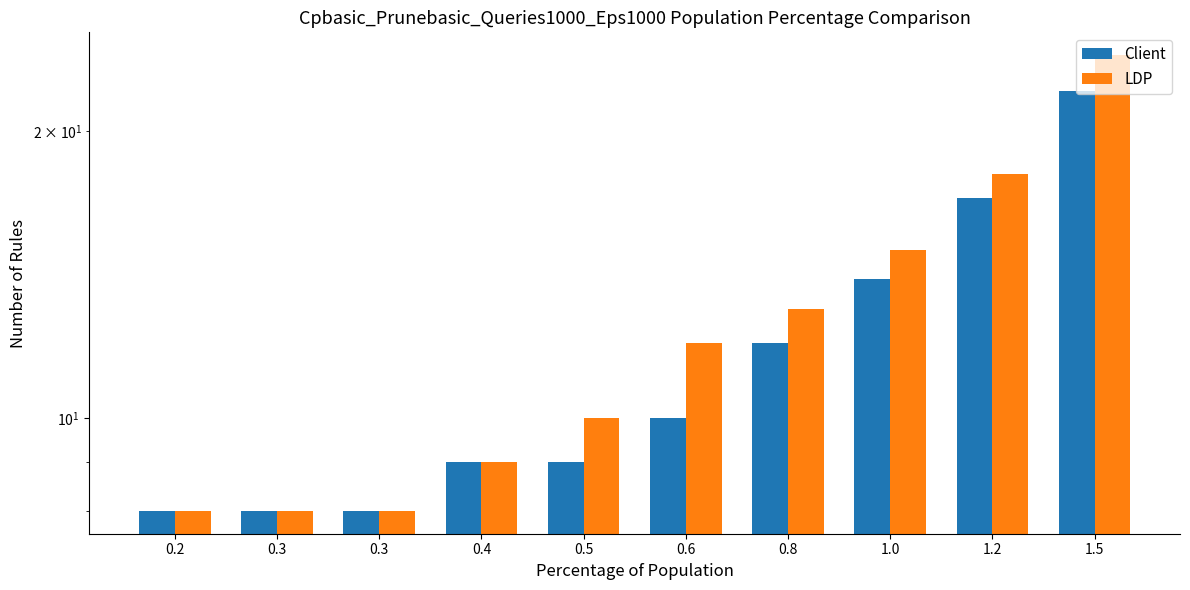

What is the difference between the Client values at 0.8 and 0.3?

4